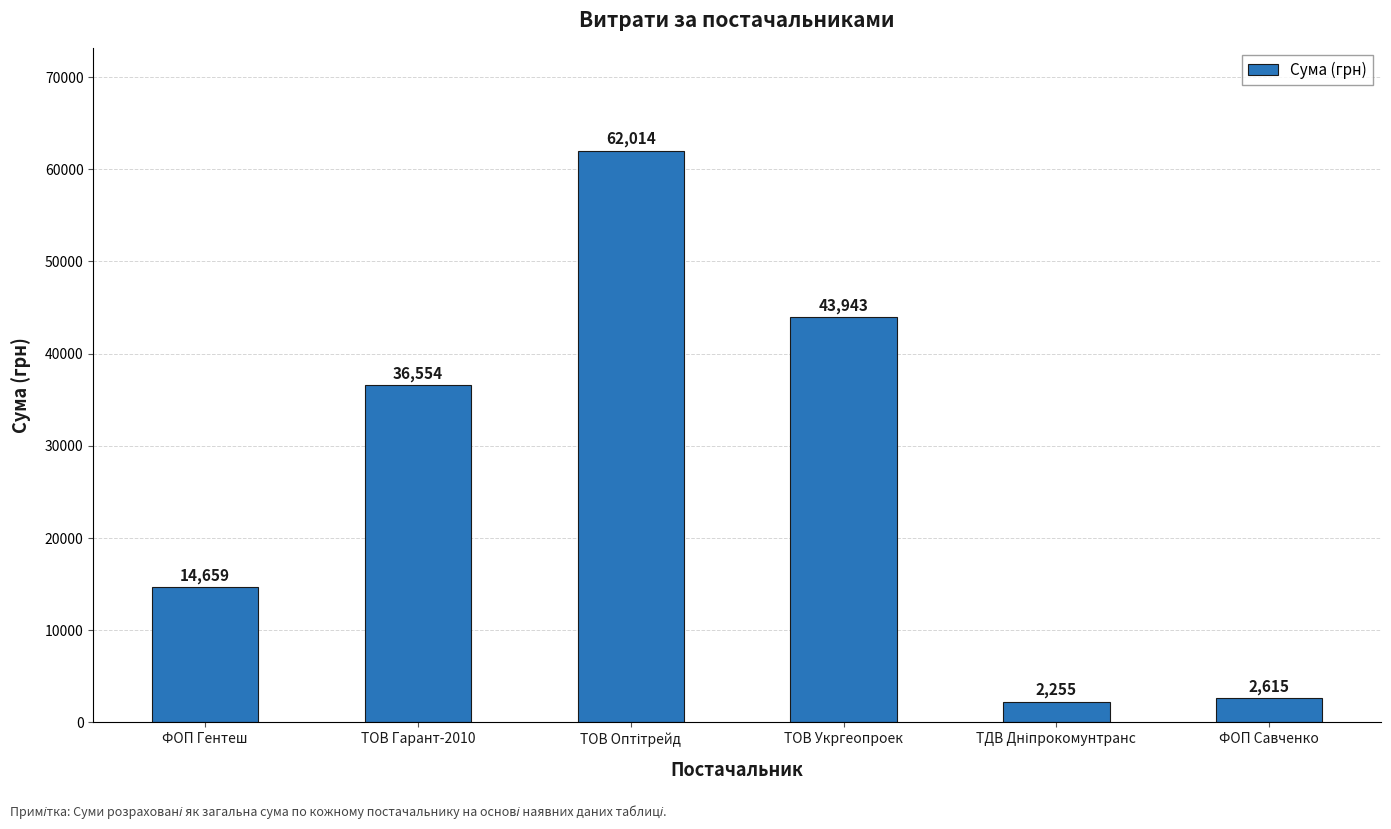

The chart shows a value of 4744.5 at ФОП Гентеш. True or false?

False